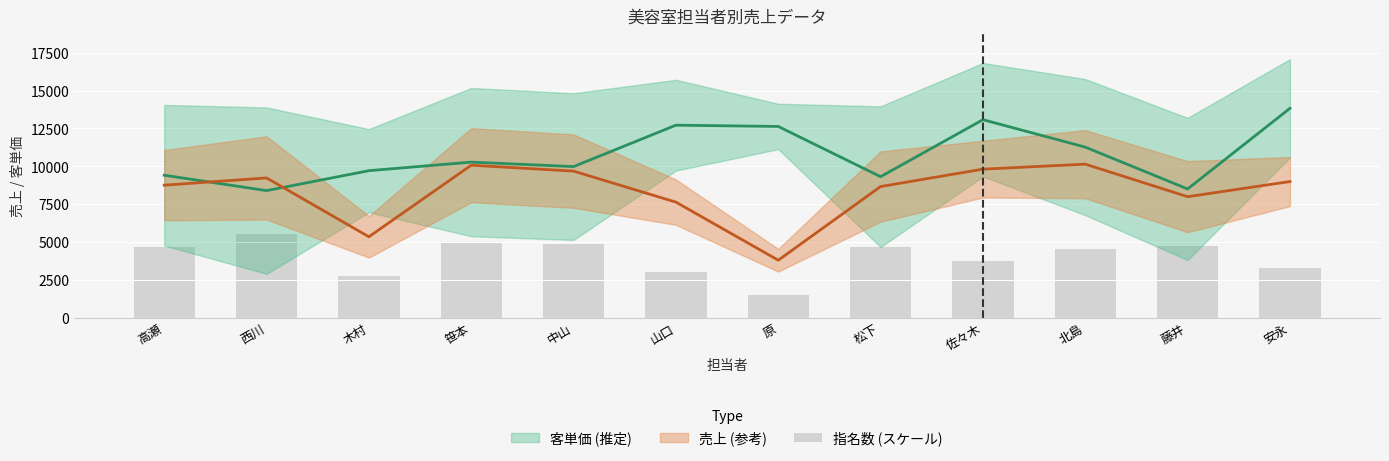

Is it true that the value at 安永 is 3250?

True